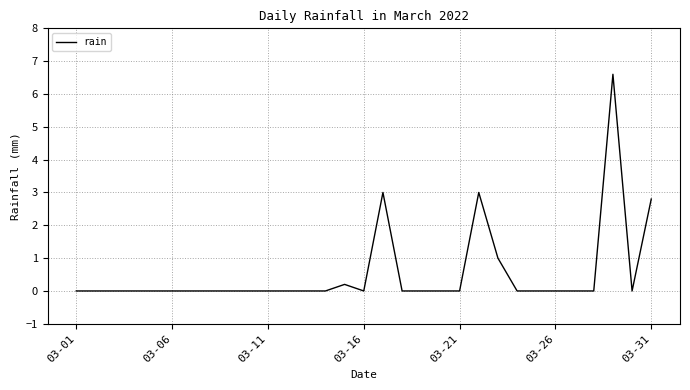

What is the greatest value displayed?

6.6